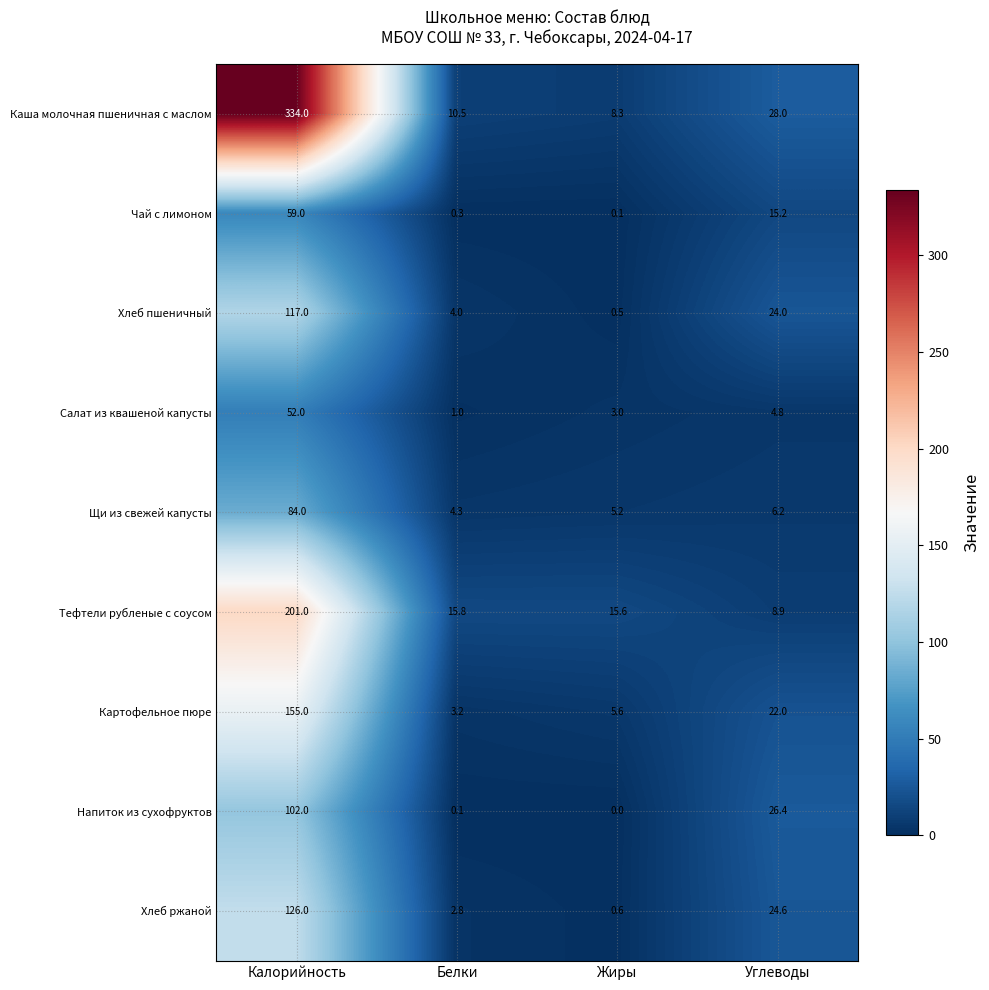

What value does the Хлеб пшеничный series have at Белки?

4.0